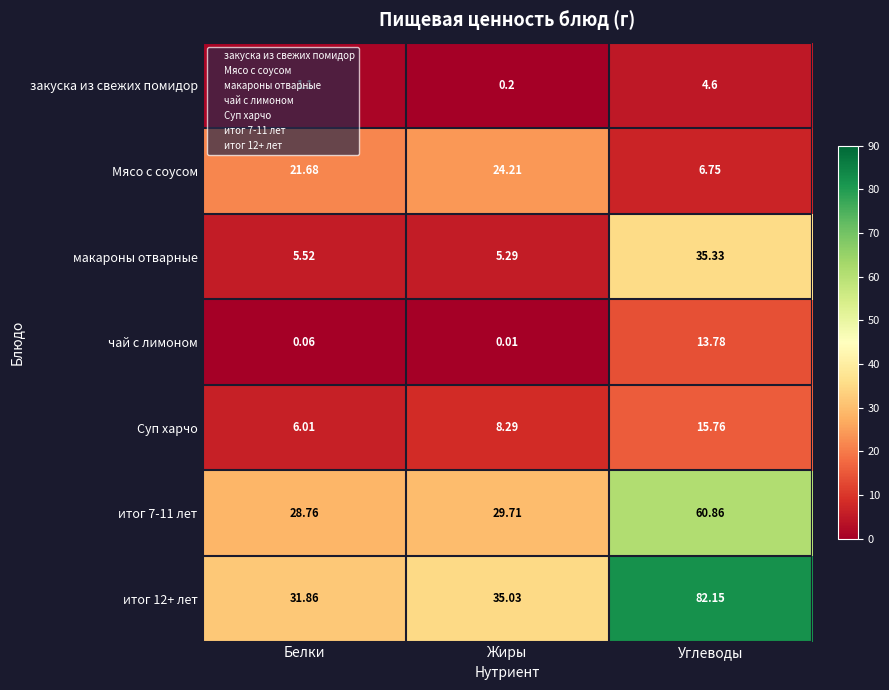

Which label corresponds to the largest value in the chart?

Углеводы